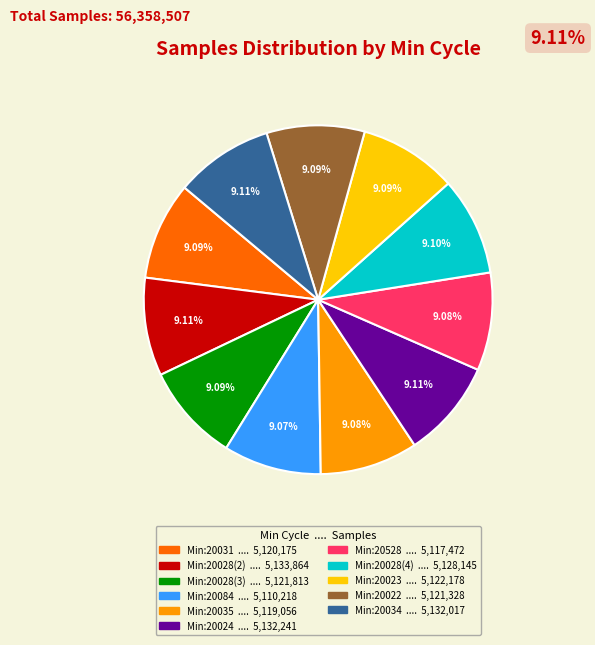

Is there a majority slice in this chart?

No